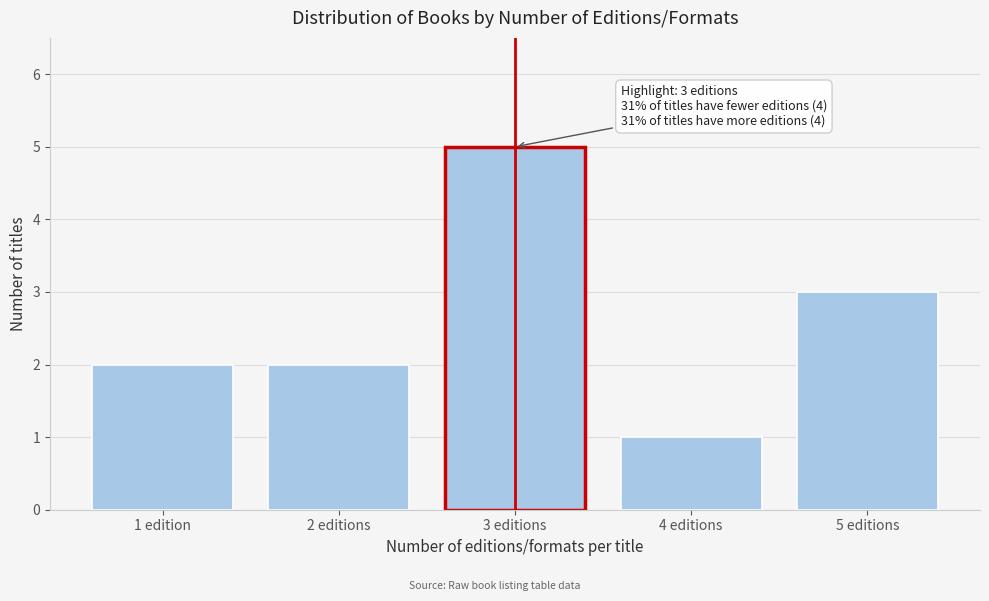

Reading right to left, transcribe all the data shown in this chart.

3	1	5	2	2